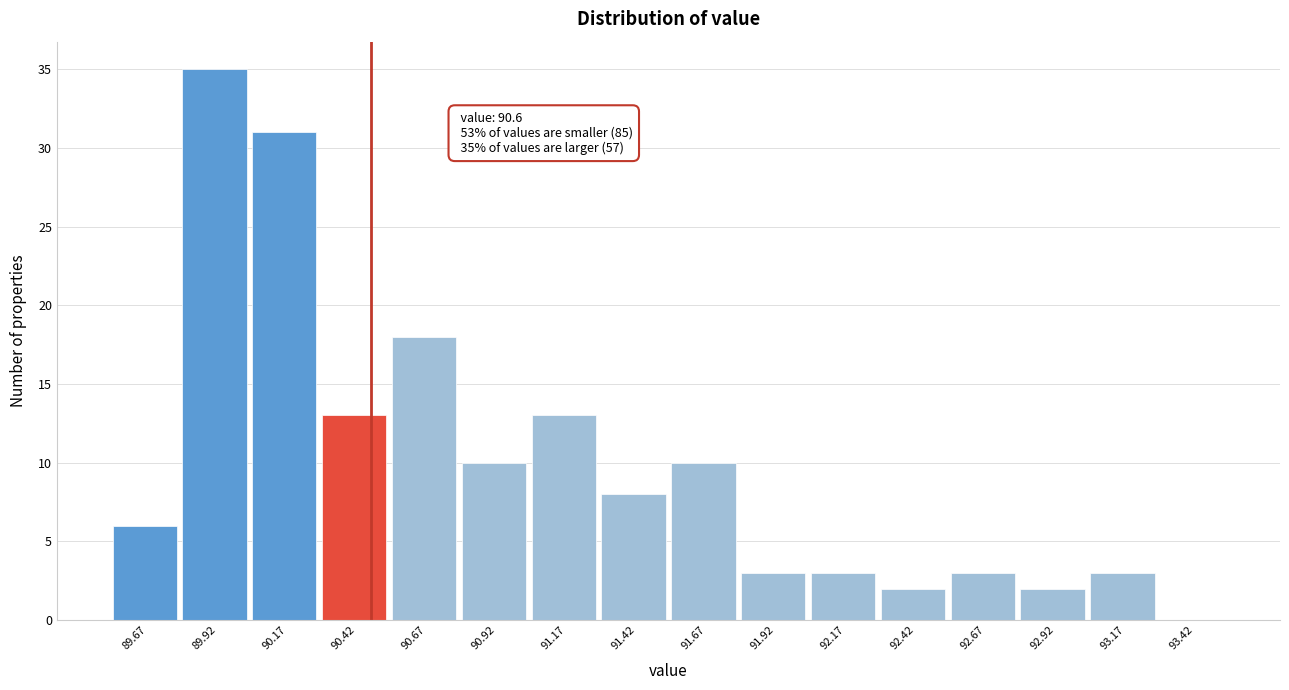

Reading right to left, list all the values displayed in this chart.

93.42=0	93.17=3	92.92=2	92.67=3	92.42=2	92.17=3	91.92=3	91.67=10	91.42=8	91.17=13	90.92=10	90.67=18	90.42=13	90.17=31	89.92=35	89.67=6